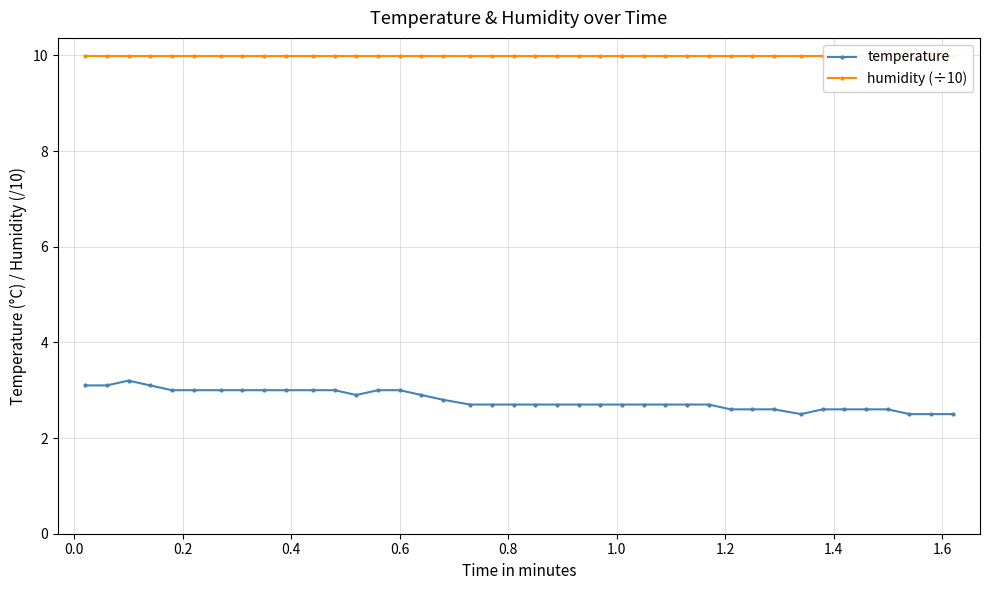

What is the value of the temperature point at the 12th from the left?

3.0